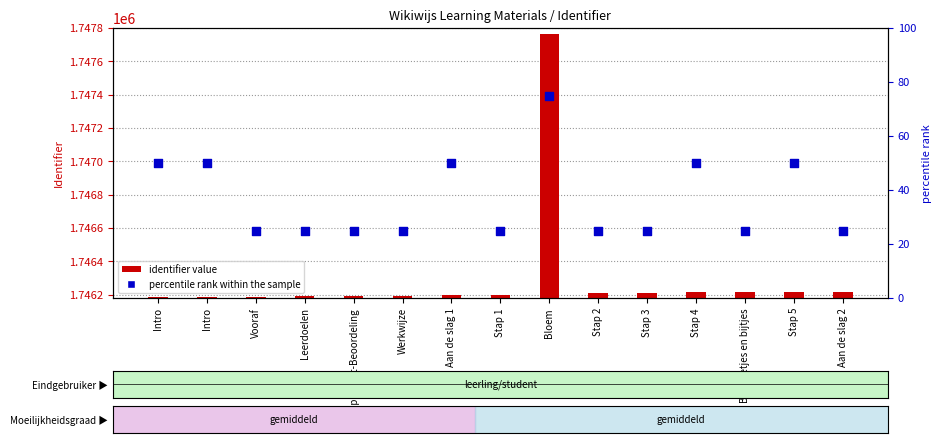

At which category is the sum across all series the highest?

Bloem